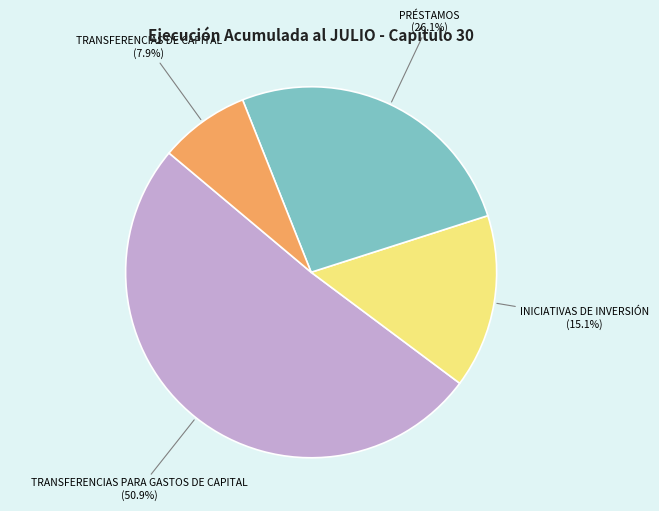

To the nearest percent, what is the difference between the largest and smallest slice percentages?

43%